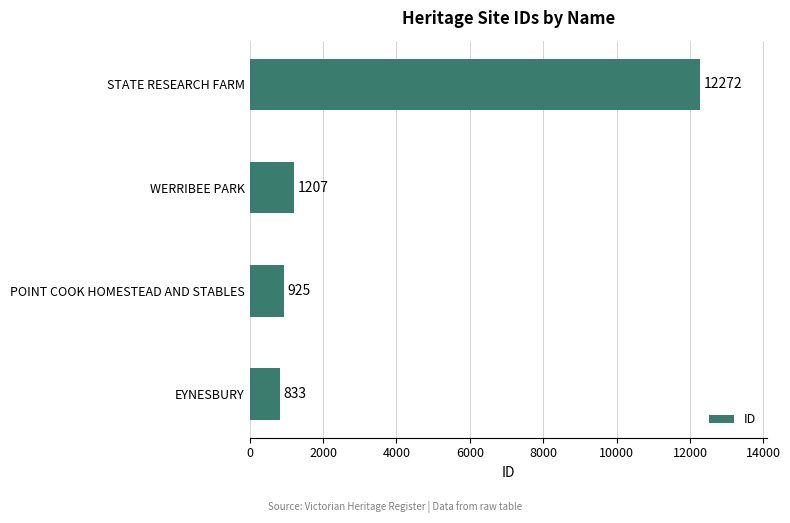

List the labels in order of value, smallest first.

EYNESBURY, POINT COOK HOMESTEAD AND STABLES, WERRIBEE PARK, STATE RESEARCH FARM